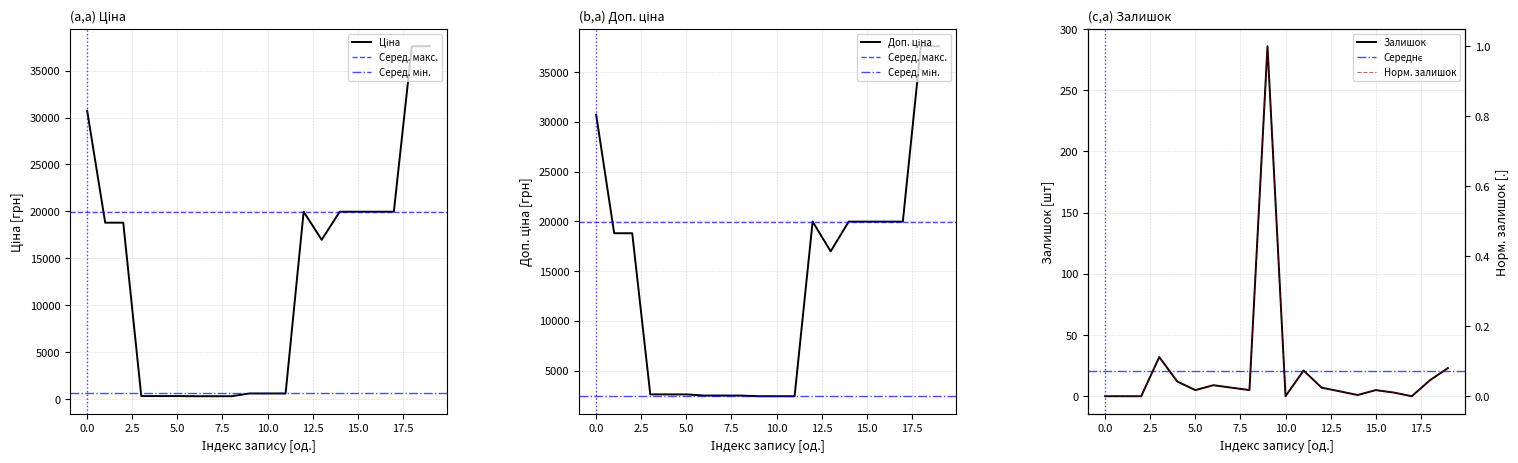

Is it true that Ціна equals 165.2 at 5.0?

False